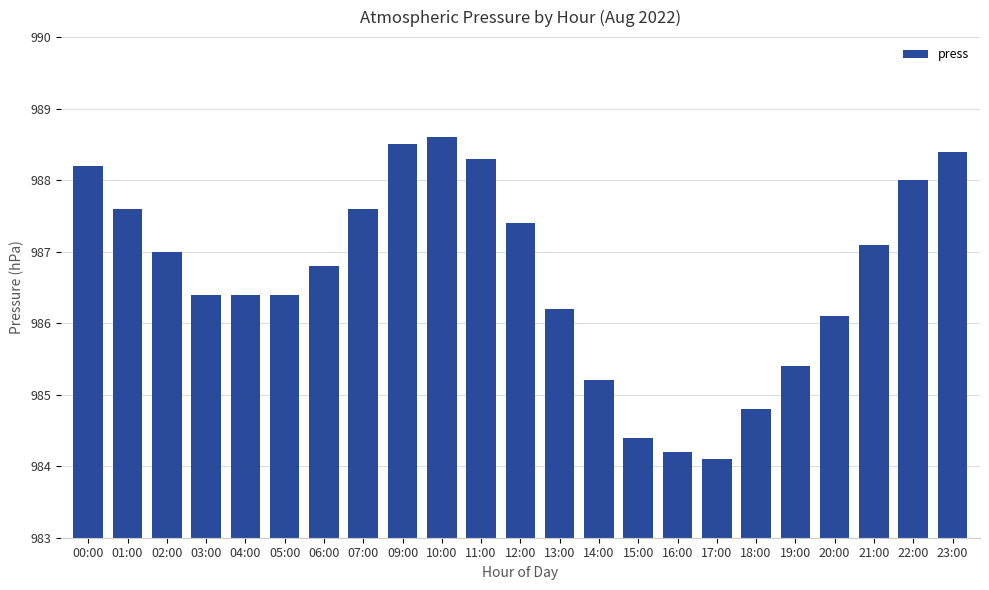

What is the difference between the maximum and second lowest values?

4.4